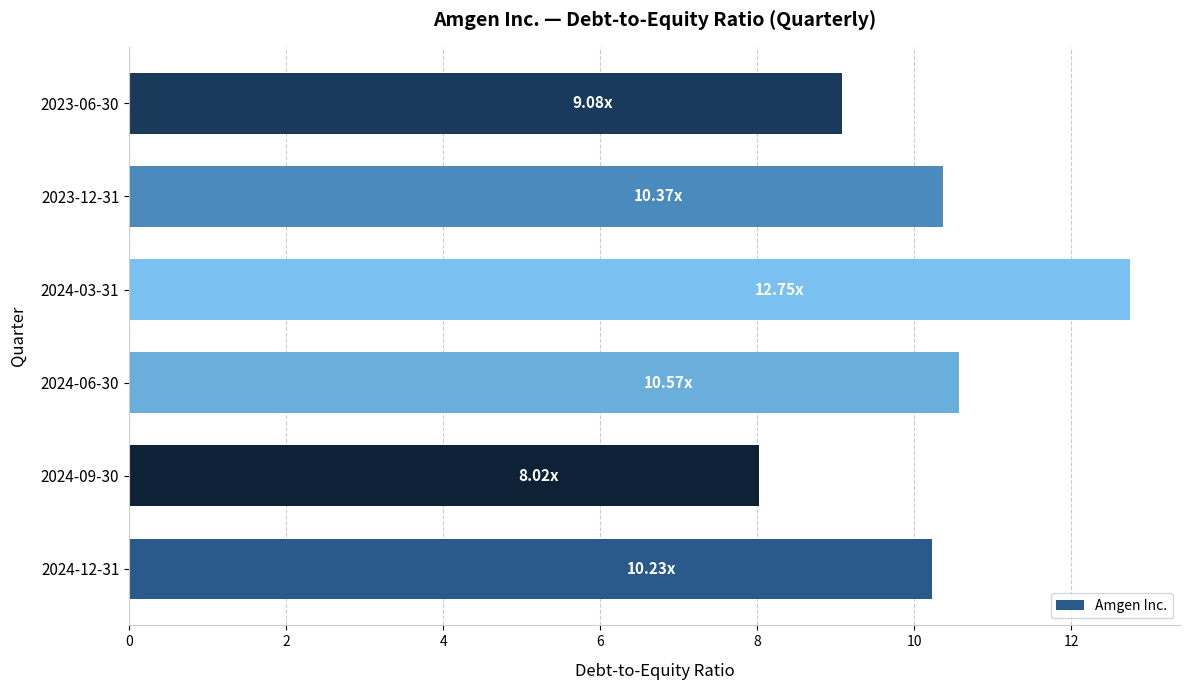

What is the change in value from 2024-12-31 to 2024-06-30?

+0.3